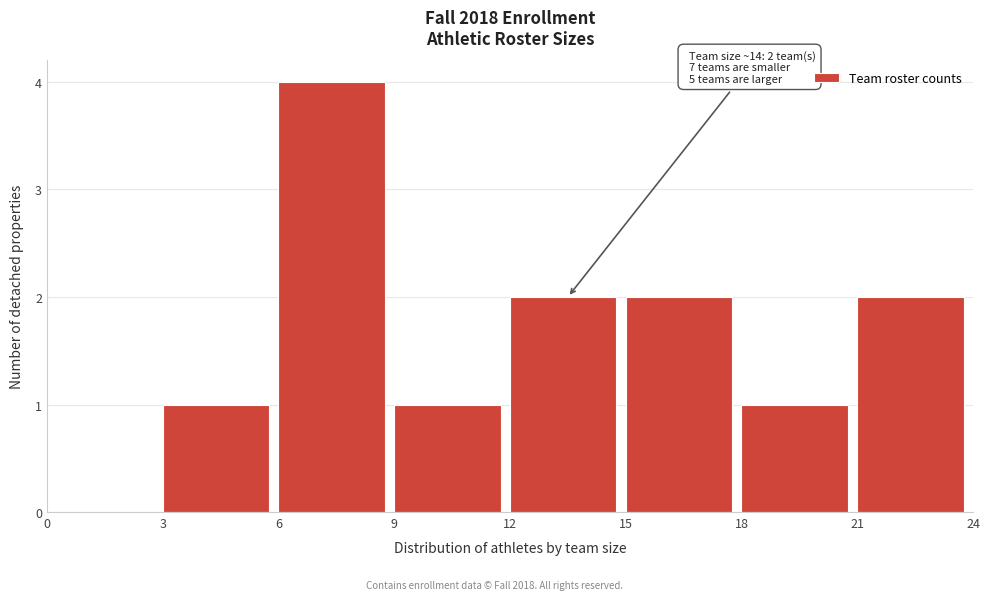

Which range on the x-axis has the tallest bar?

6 to 9